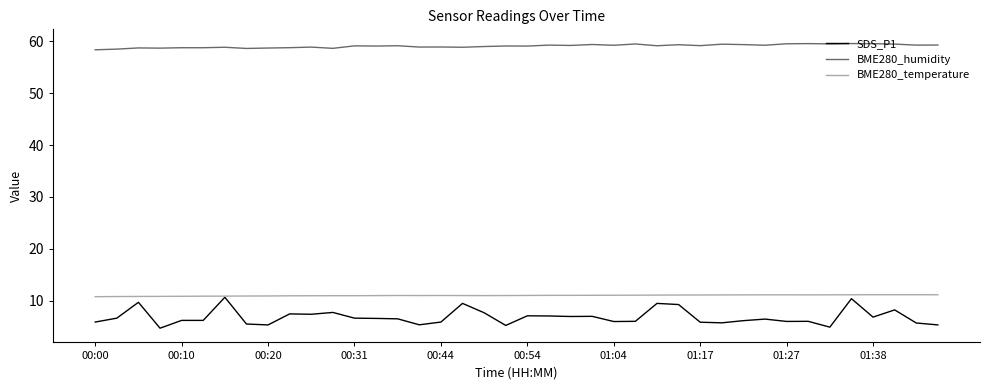

What is the greatest value displayed?

59.5